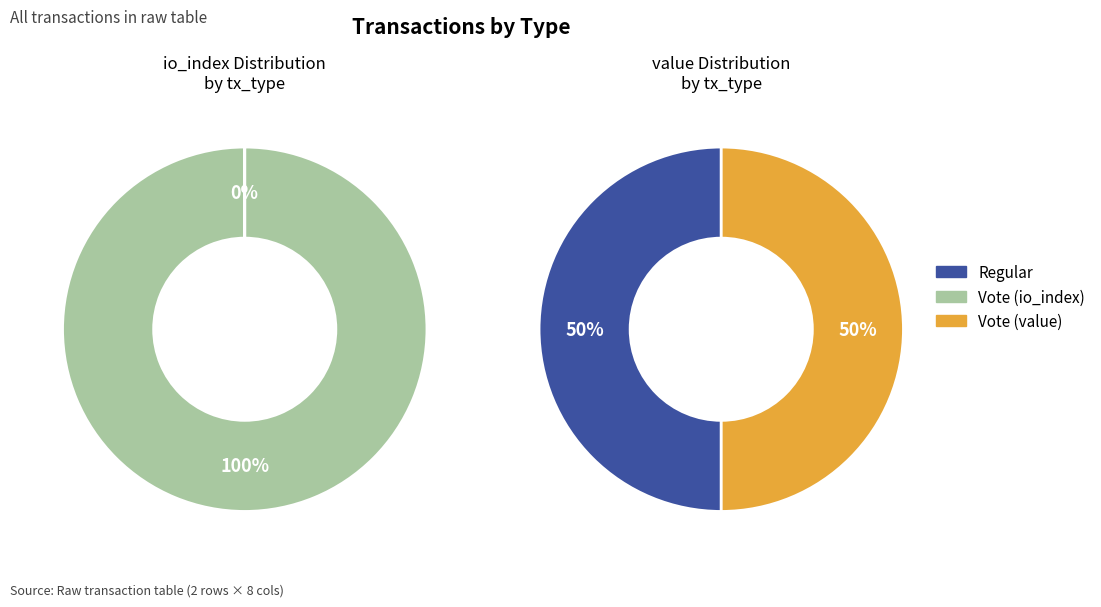

Combined, what portion of the pie is value and io_index?

100.0%